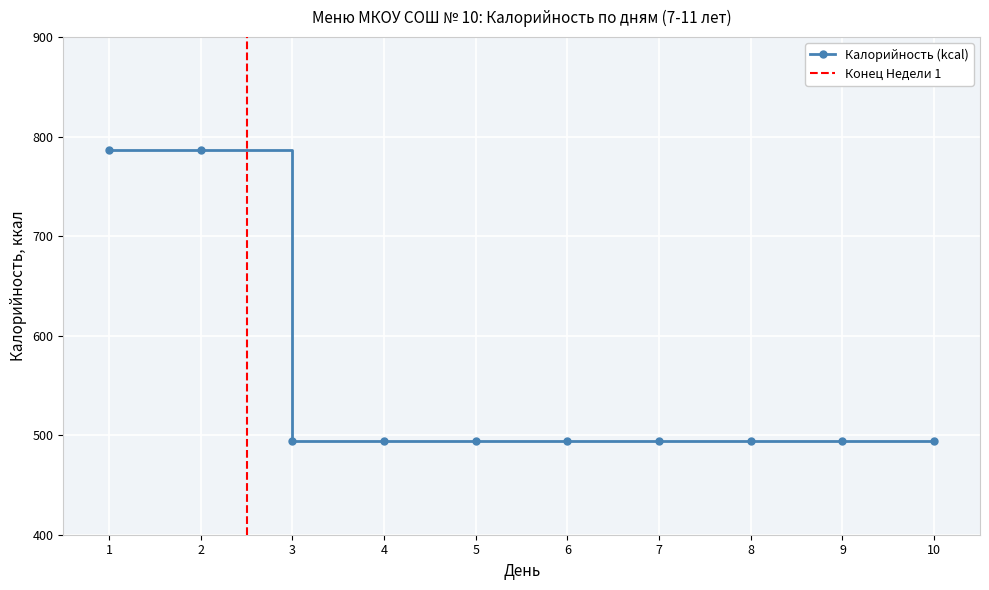

What is the value of the Калорийность (kcal) point at the 10th from the left?

494